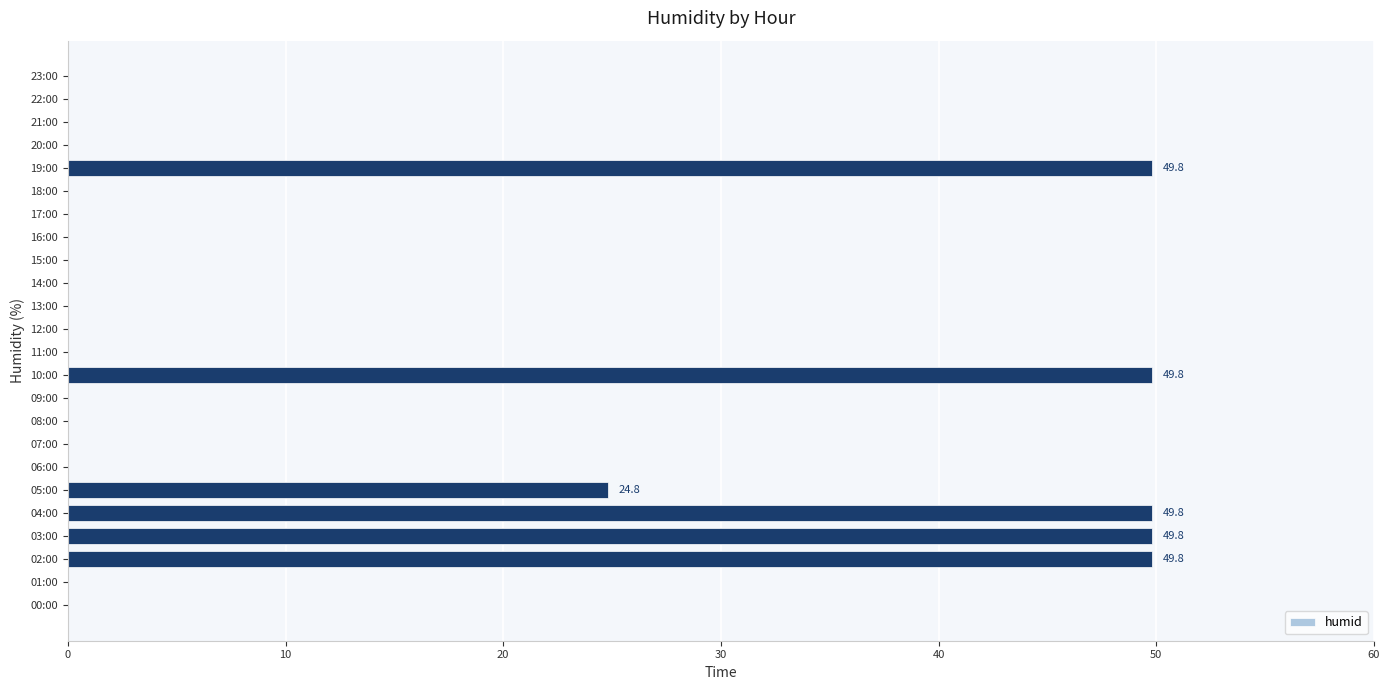

What is the sum of all values?

273.8